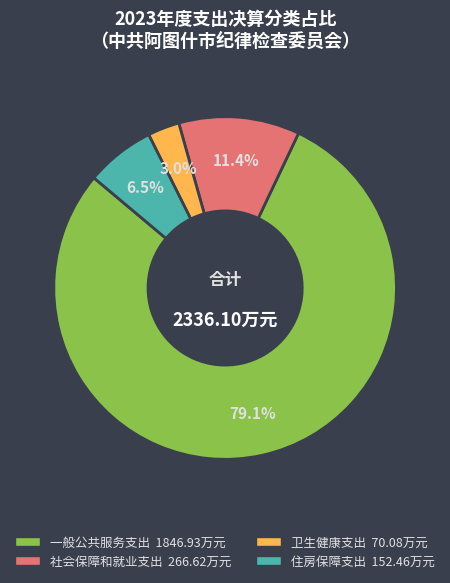

The 社会保障和就业支出 slice represents 1% of the pie. True or false?

False